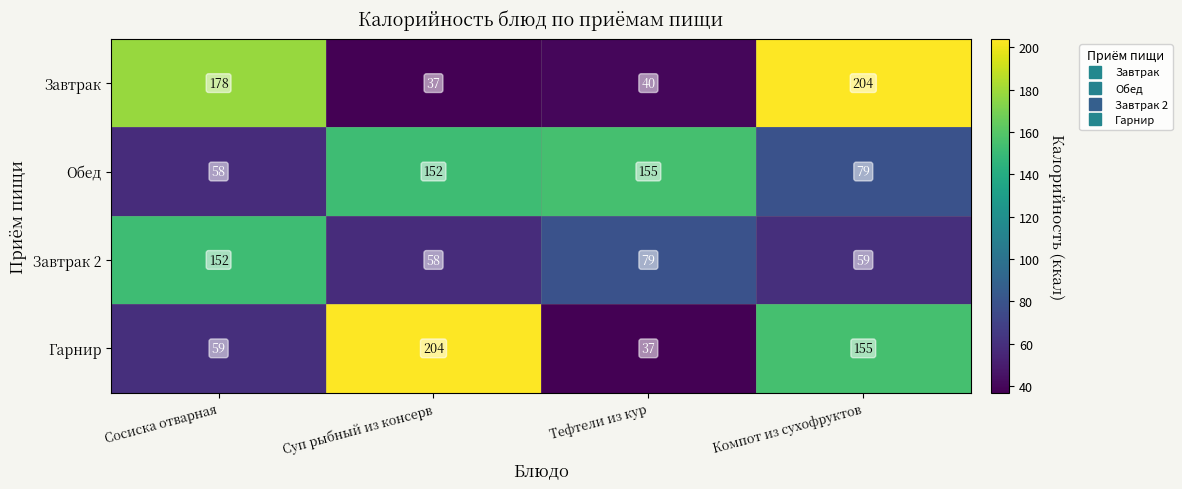

What is the maximum value for Гарнир?

204